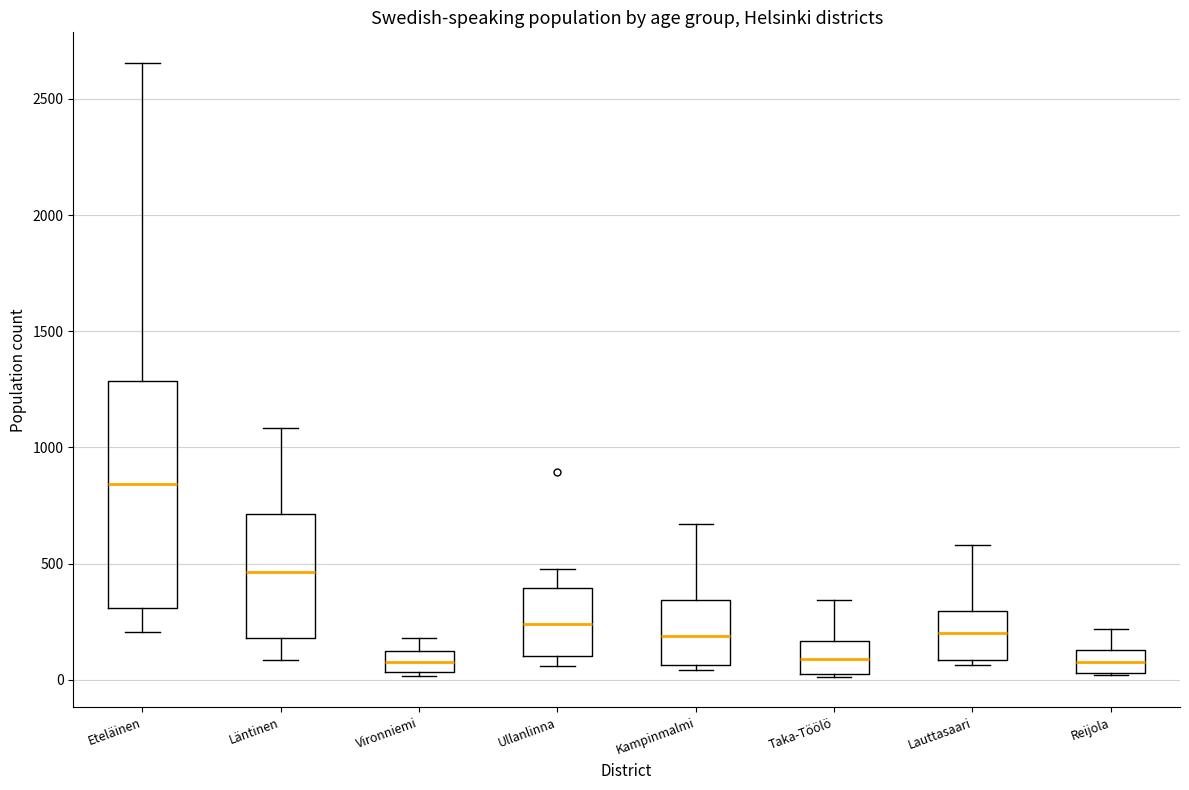

Which box has the highest median line?

Eteläinen